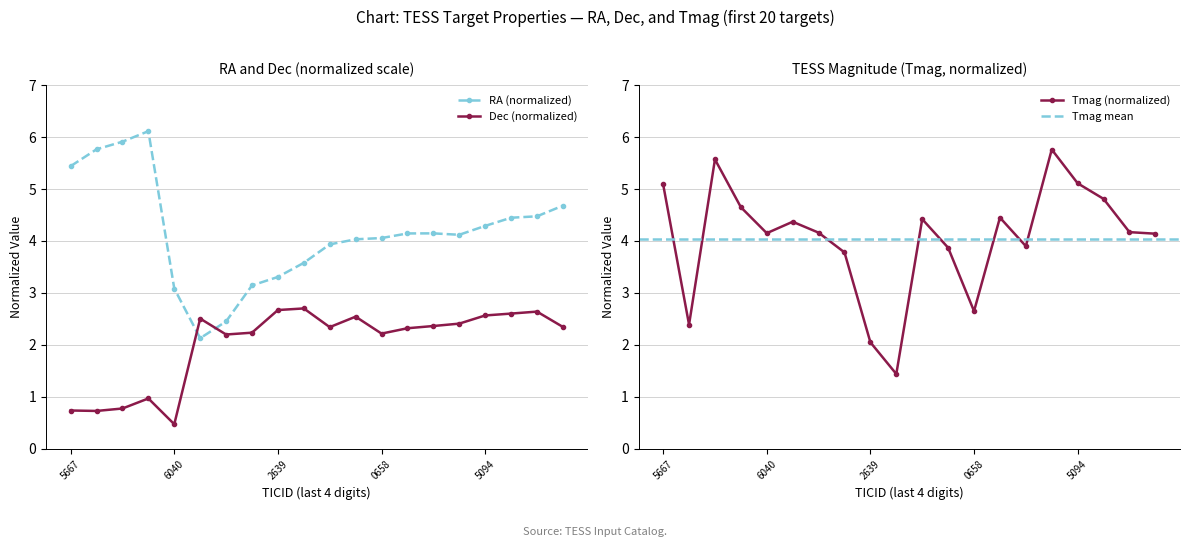

Is the value of Dec at 121537103 greater than the value of RA at 120361047?

Yes